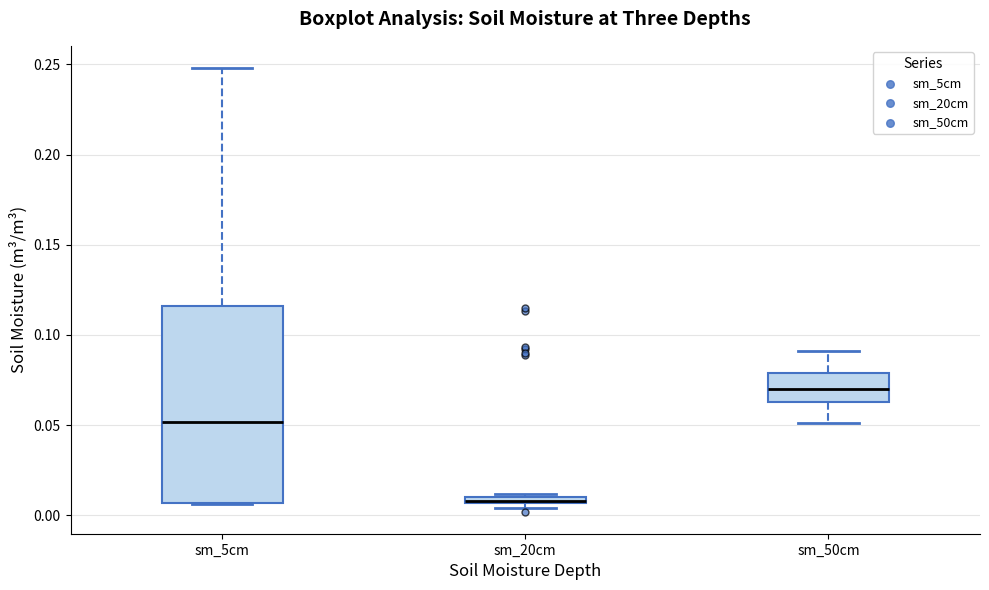

Where is the upper edge of the box for sm_20cm on the y-axis? The values are not printed on the chart, so give them approximately, as read against the axis.

0.010